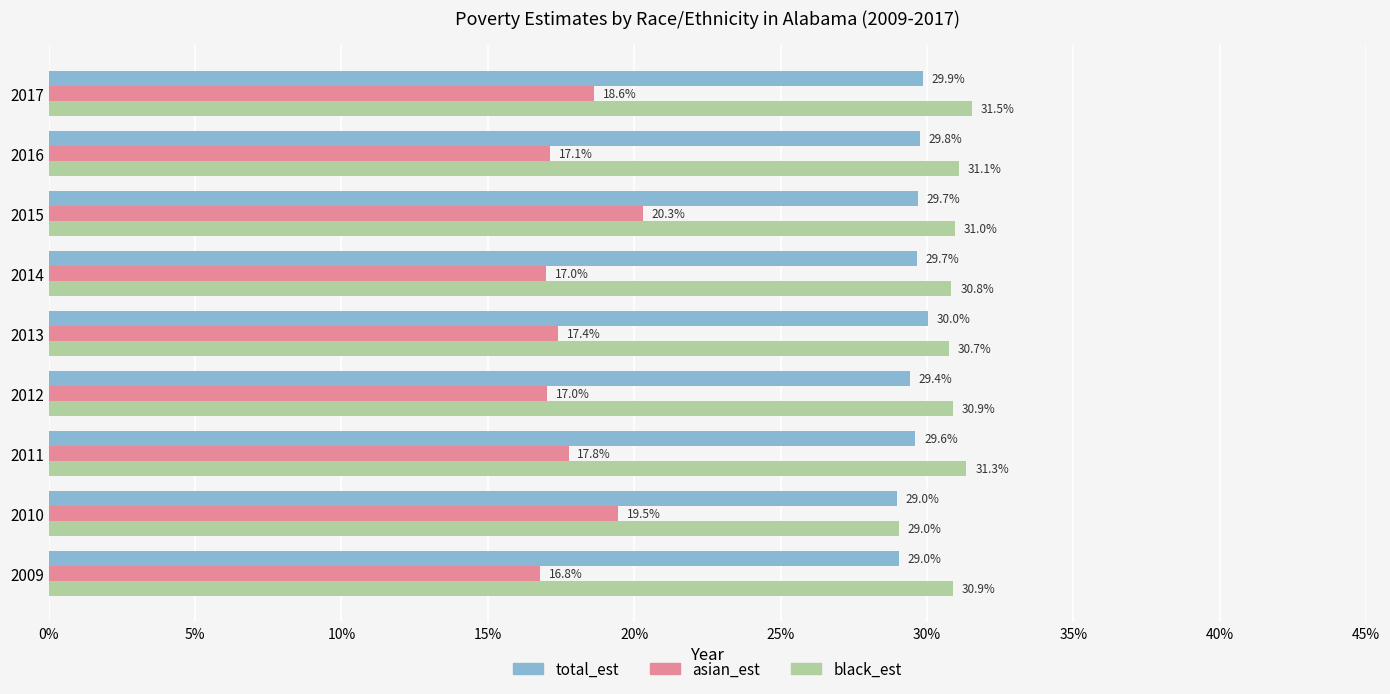

List the series in order of their peak value, lowest first.

asian_est, total_est, black_est